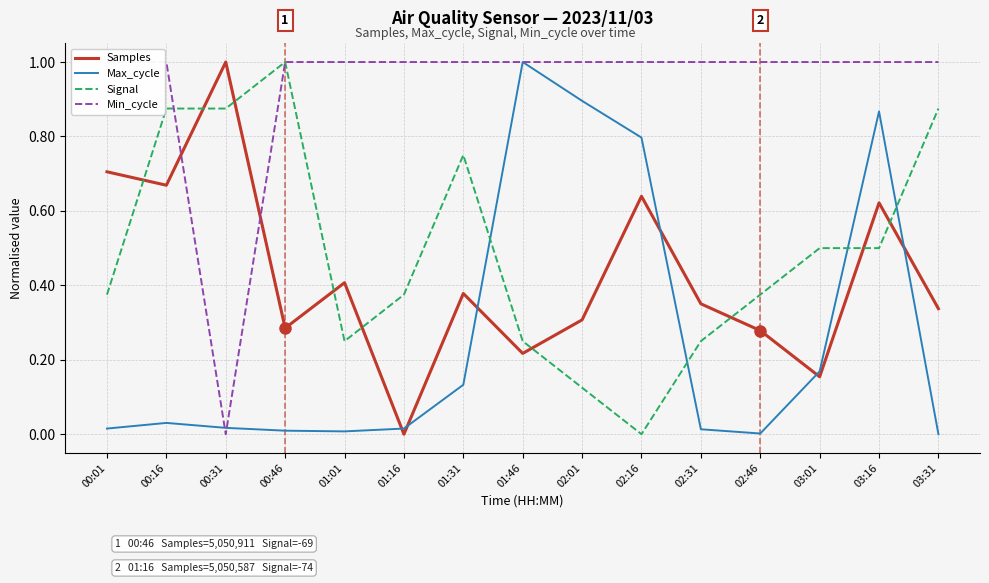

Where is Signal nearest to the value 0?

02:16